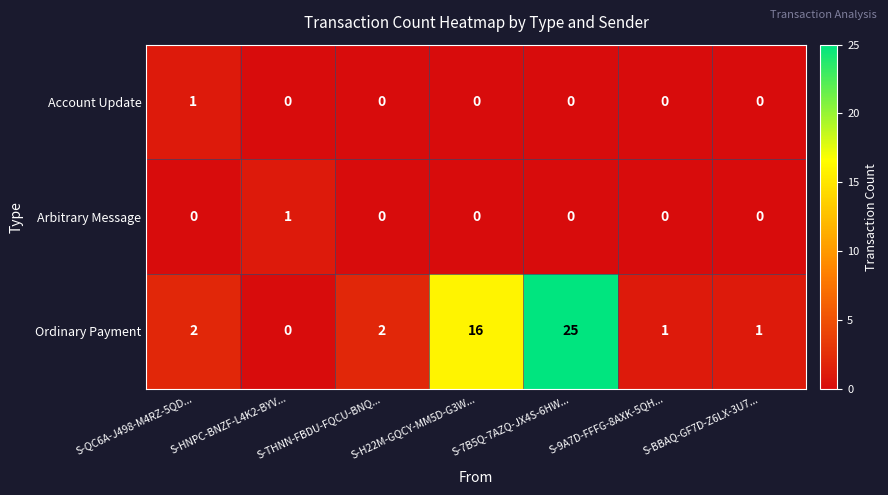

Which category has the highest value in the Account Update series?

S-QC6A-J498-M4RZ-5QD...